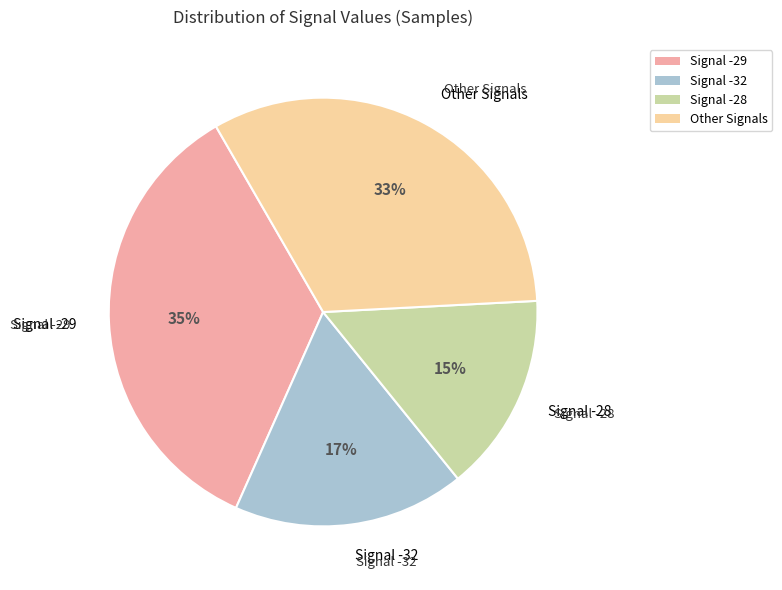

What percentage is the Signal -28 slice, to the nearest percent?

15%